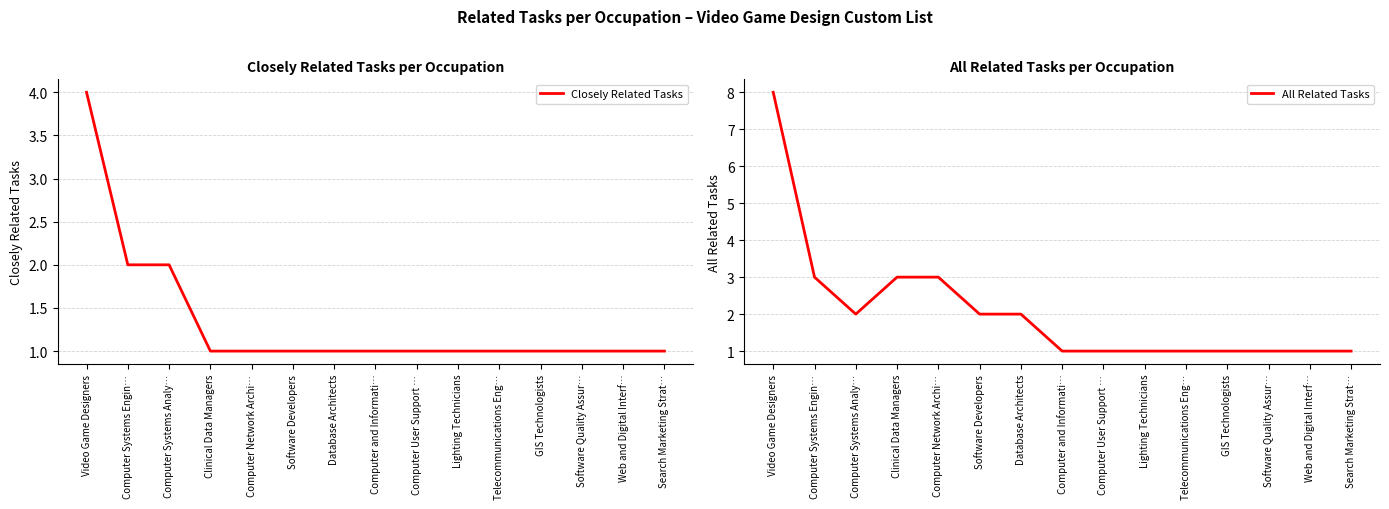

What value does the All Related Tasks series have at Computer Systems Analy…?

2